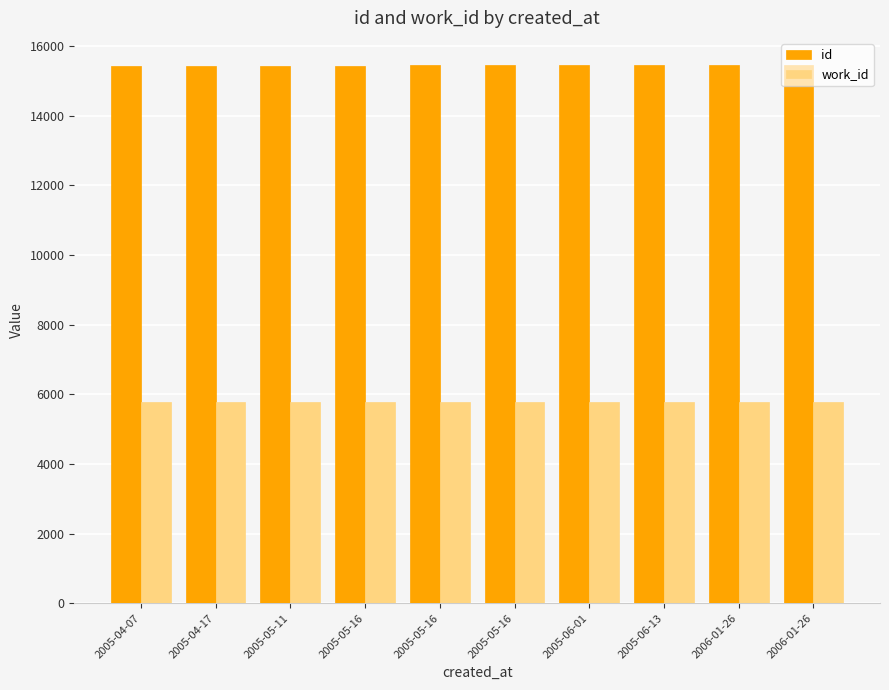

How many data points in id are less than 15444?

5